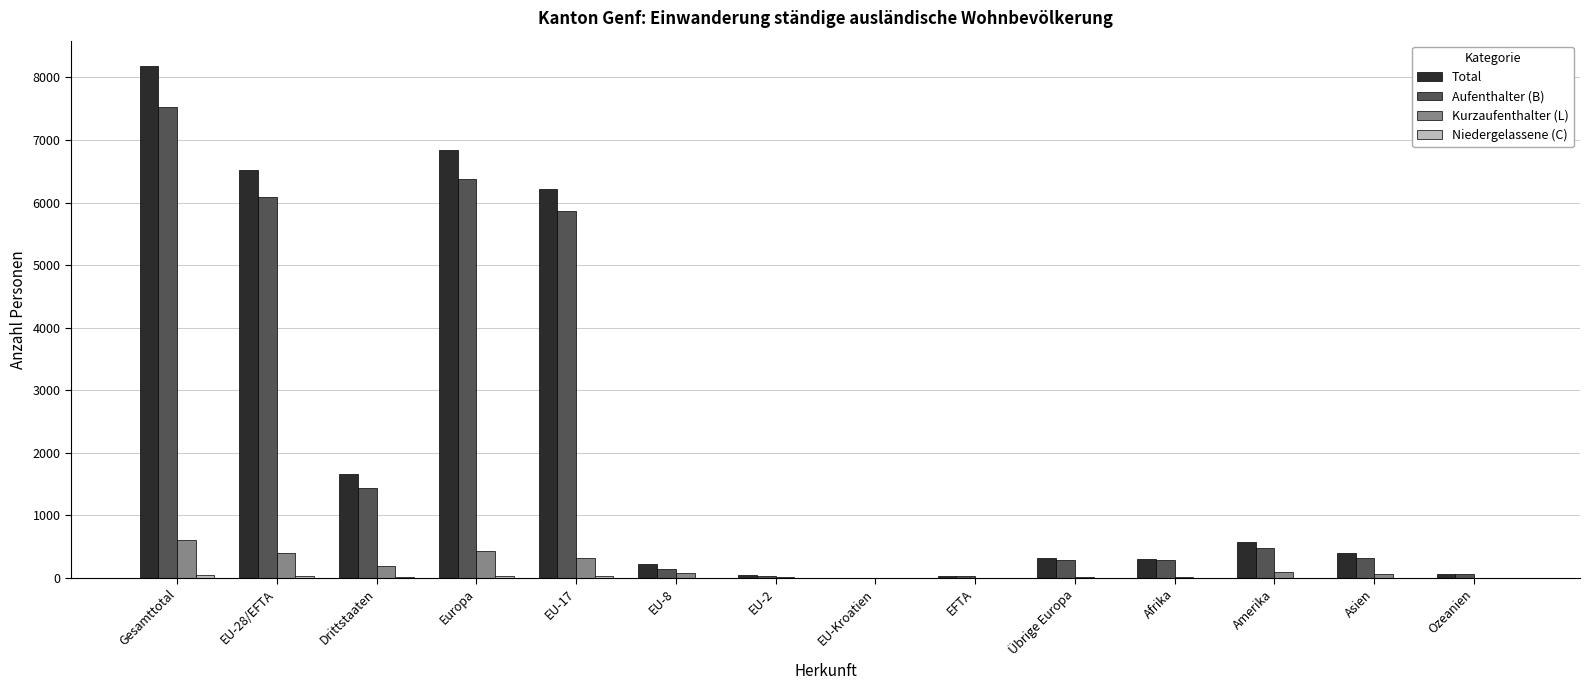

What is the sum of all Aufenthalter (B) values?

28973